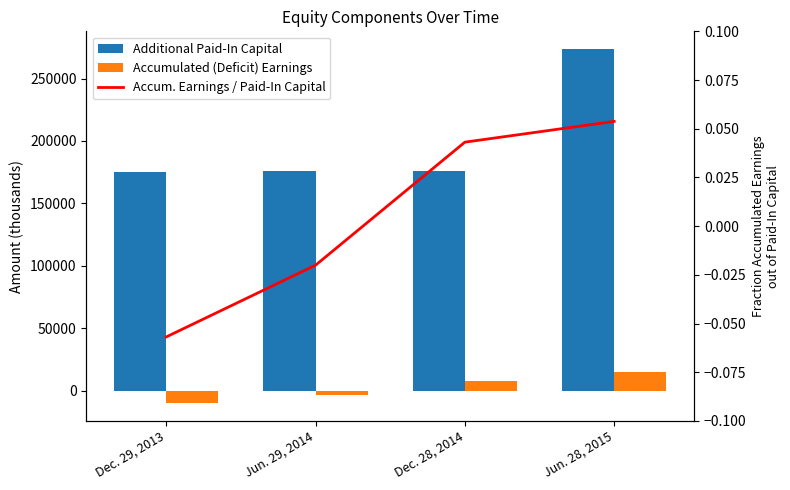

How many values in Accumulated (Deficit) Earnings are above zero?

2